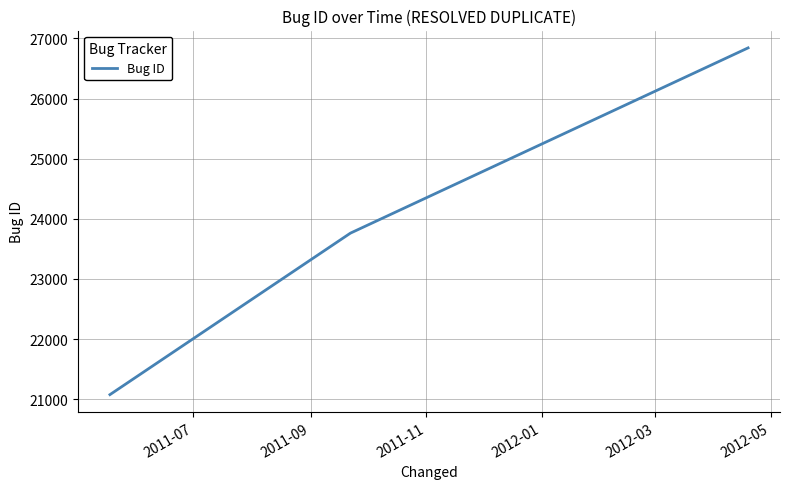

What is the sum of all values?

71678